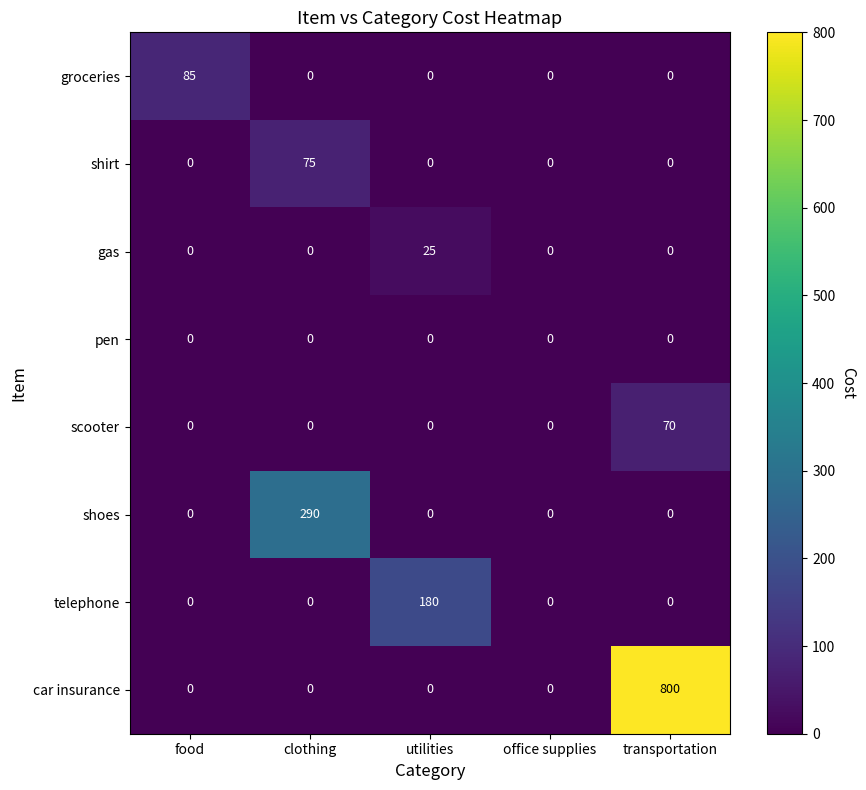

List the series in order of their peak value, highest first.

car insurance, shoes, telephone, groceries, shirt, scooter, gas, pen